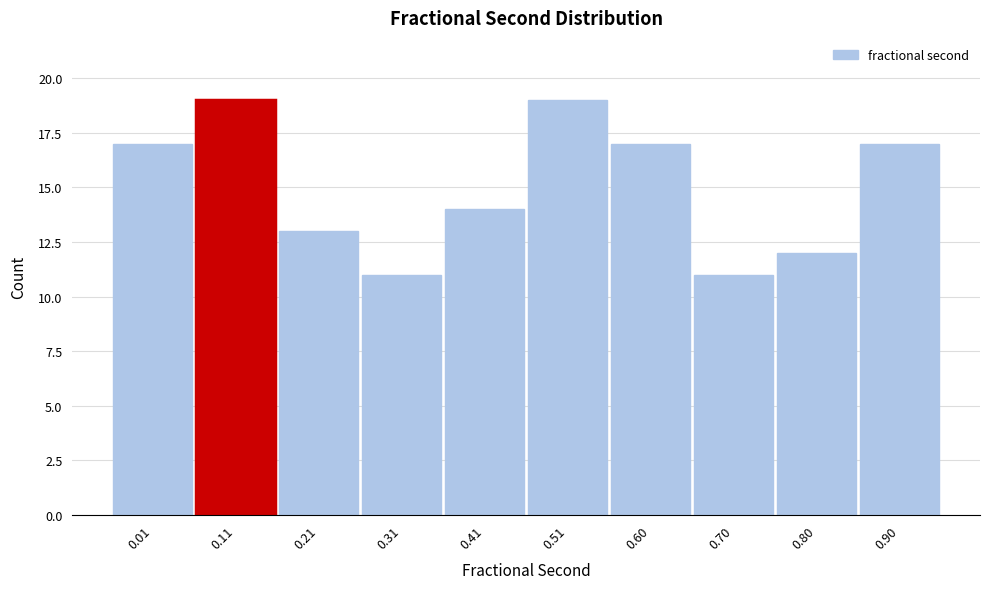

Reading right to left, what are all the values shown in this chart?

0.90=17	0.80=12	0.70=11	0.60=17	0.51=19	0.41=14	0.31=11	0.21=13	0.11=19	0.01=17